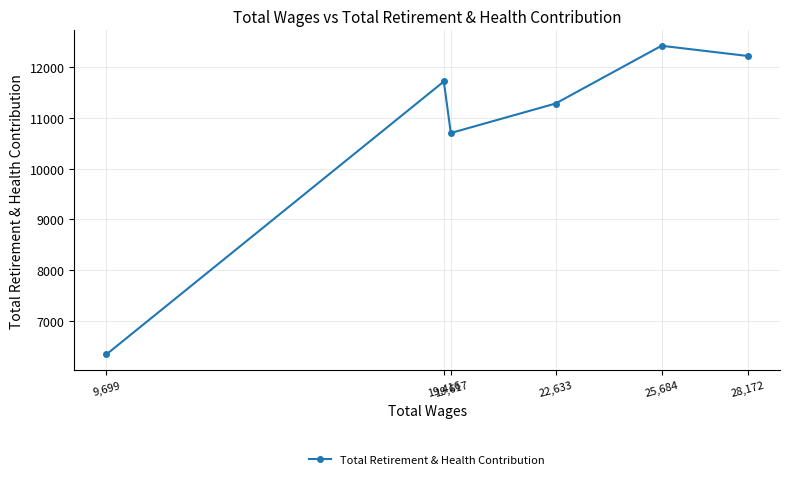

What is the change in value from 19,416 to 9,699?

-5387